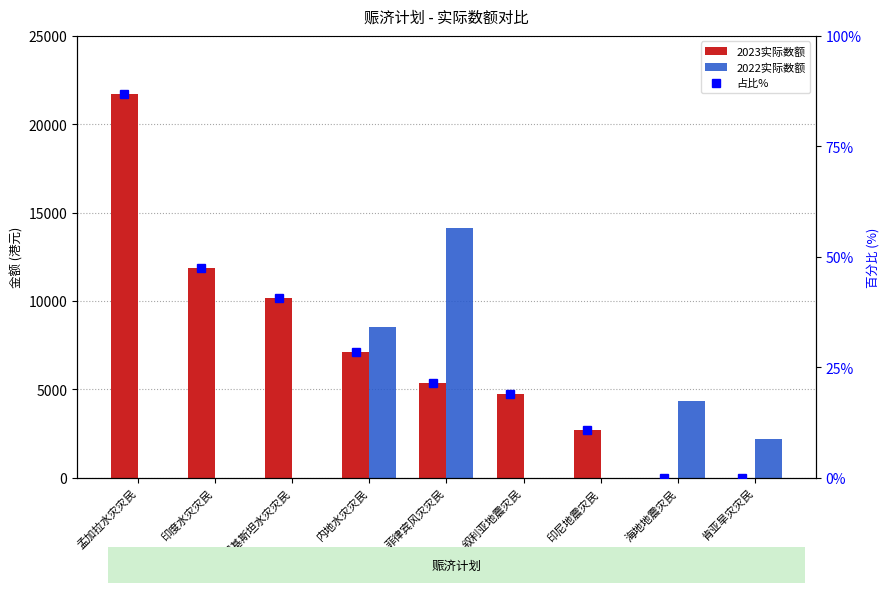

How many distinct data groups are displayed?

3